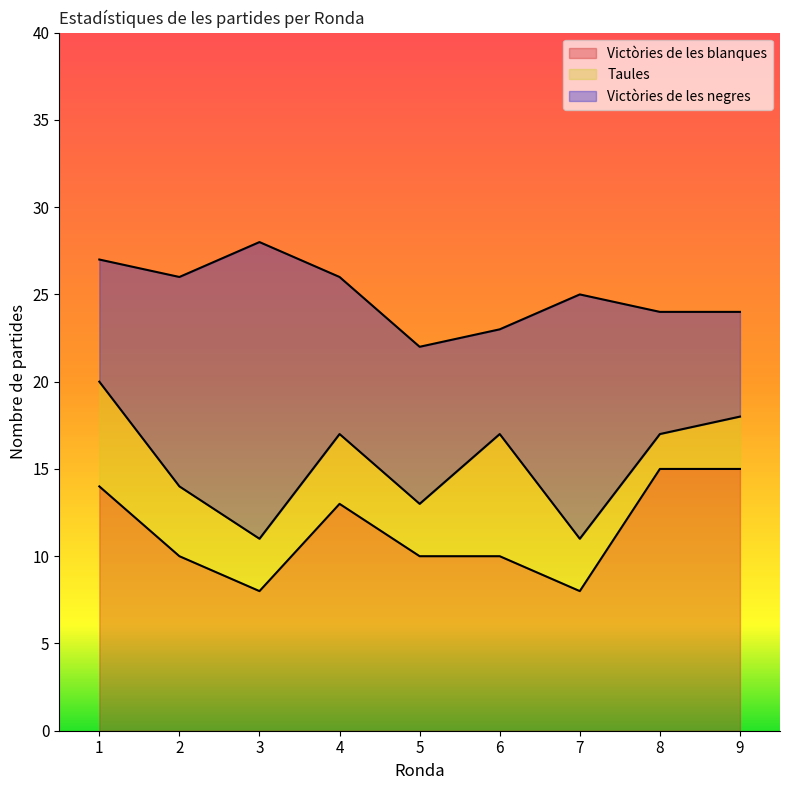

At which category does Victòries de les negres reach its first local valley?

6